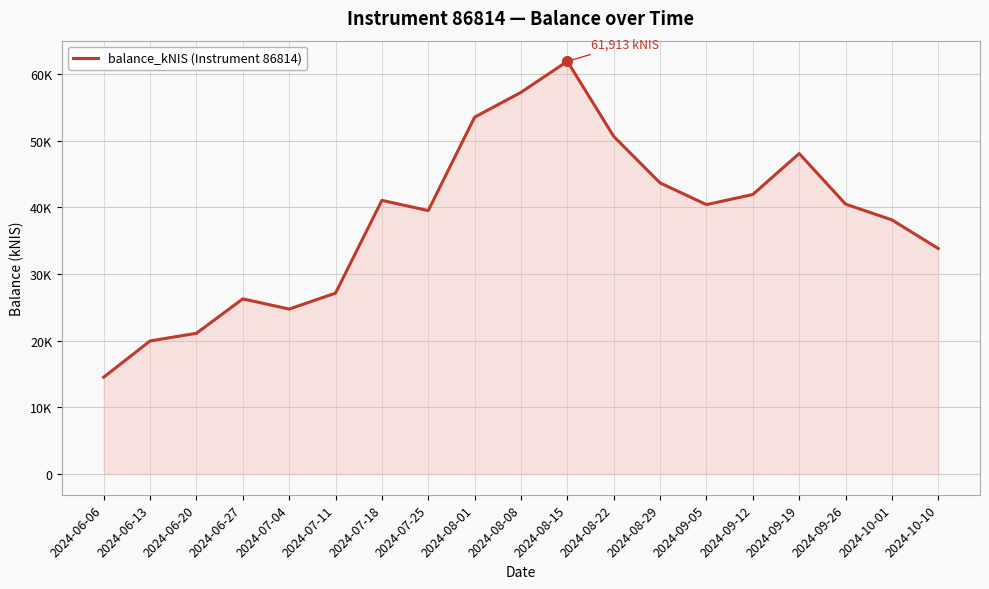

Where is the first local maximum?

2024-06-27